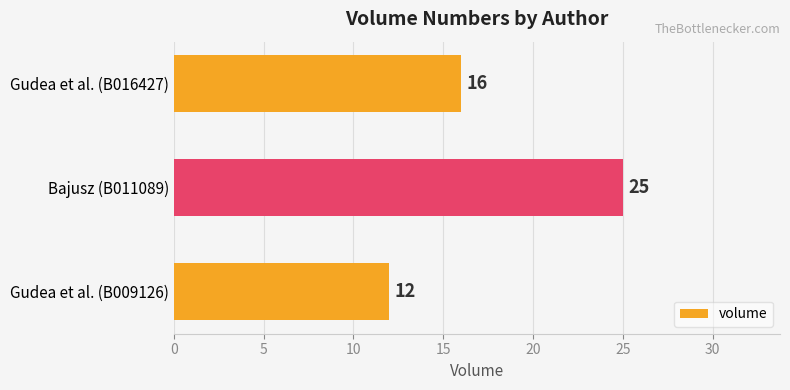

List the labels in order of value, smallest first.

Gudea et al. (B009126), Gudea et al. (B016427), Bajusz (B011089)